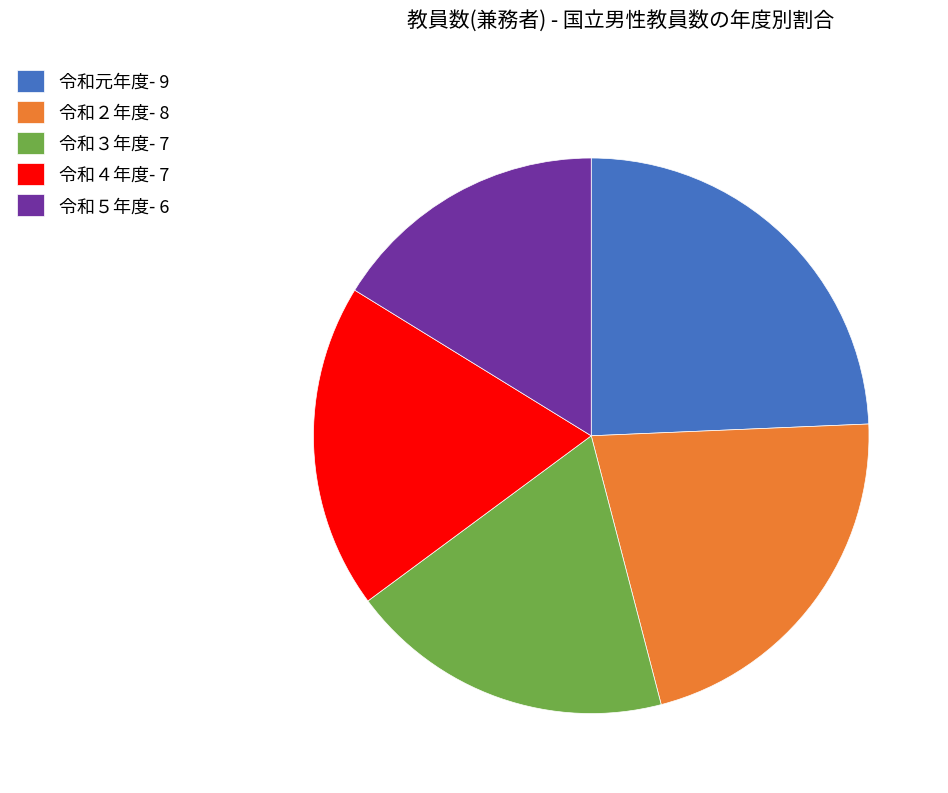

True or false: 令和２年度 accounts for 22% of the total.

True